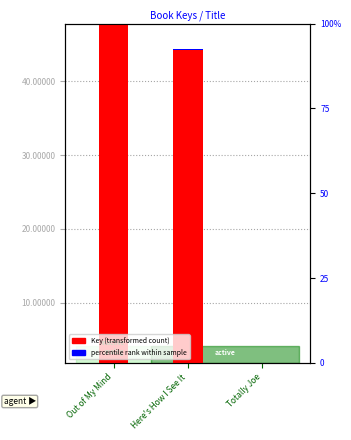

Count the number of data series in this chart.

2